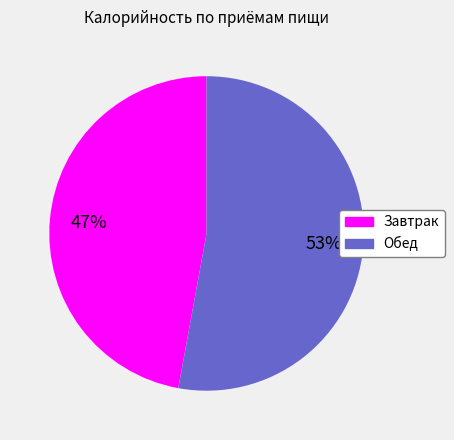

True or false: Обед accounts for 43% of the total.

False